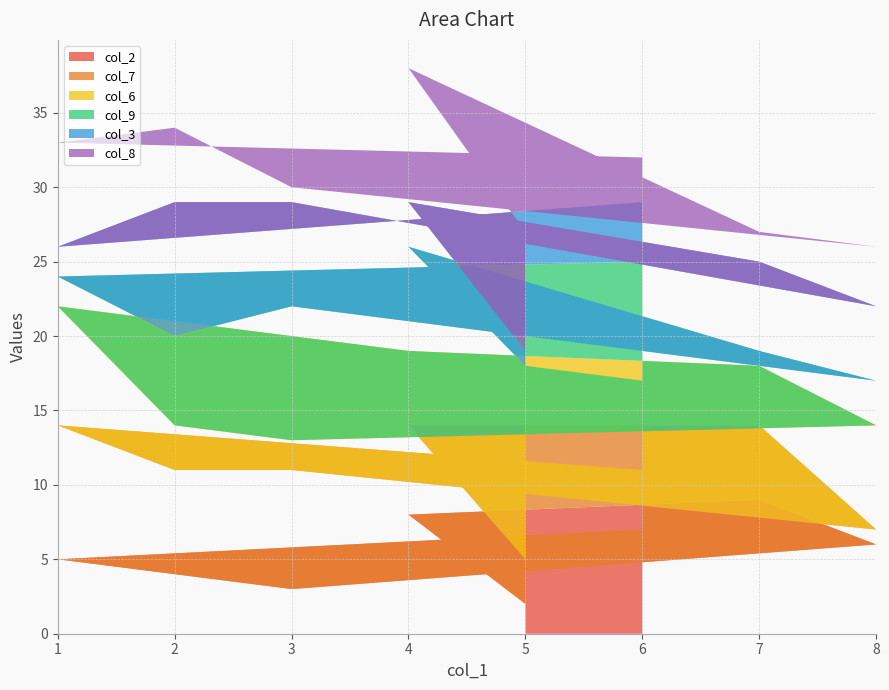

Reading right to left, extract all data points from this chart.

col_2: 6=7	1=5	2=4	3=3	8=6	7=9	4=8	5=2
col_7: 6=4	1=9	2=7	3=8	8=1	7=5	4=6	5=3
col_6: 6=6	1=8	2=3	3=2	8=7	7=4	4=5	5=9
col_9: 6=8	1=2	2=6	3=9	8=3	7=1	4=7	5=4
col_3: 6=4	1=2	2=9	3=7	8=5	7=6	4=3	5=1
col_8: 6=3	1=7	2=5	3=1	8=4	7=2	4=9	5=8